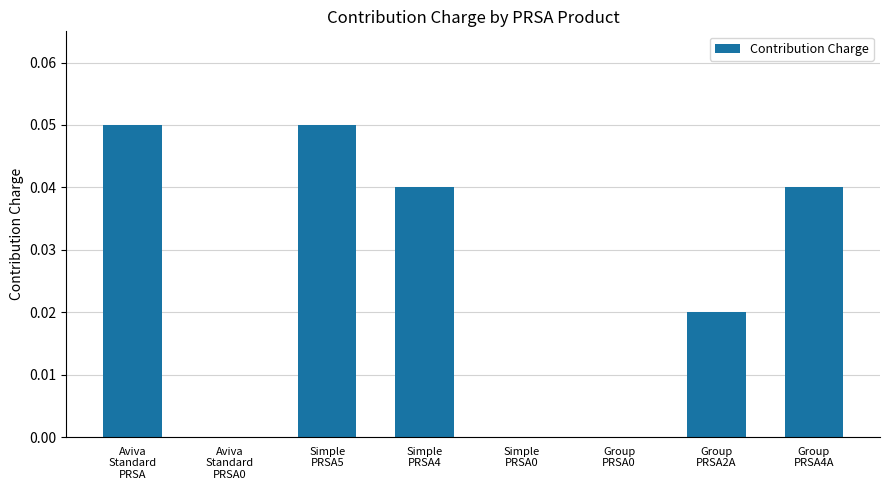

Which label corresponds to the largest value in the chart?

Aviva
Standard
PRSA